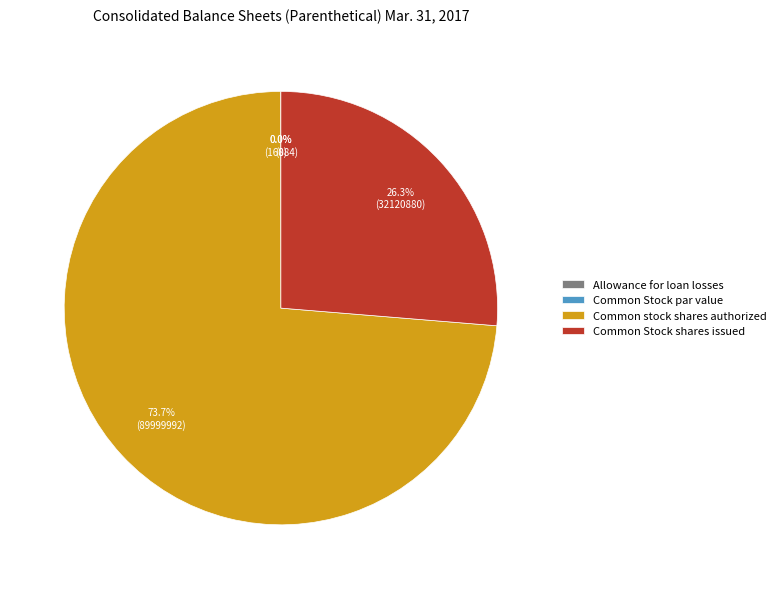

To the nearest percent, what is the combined percentage of Allowance for loan losses and Common stock shares authorized?

74%